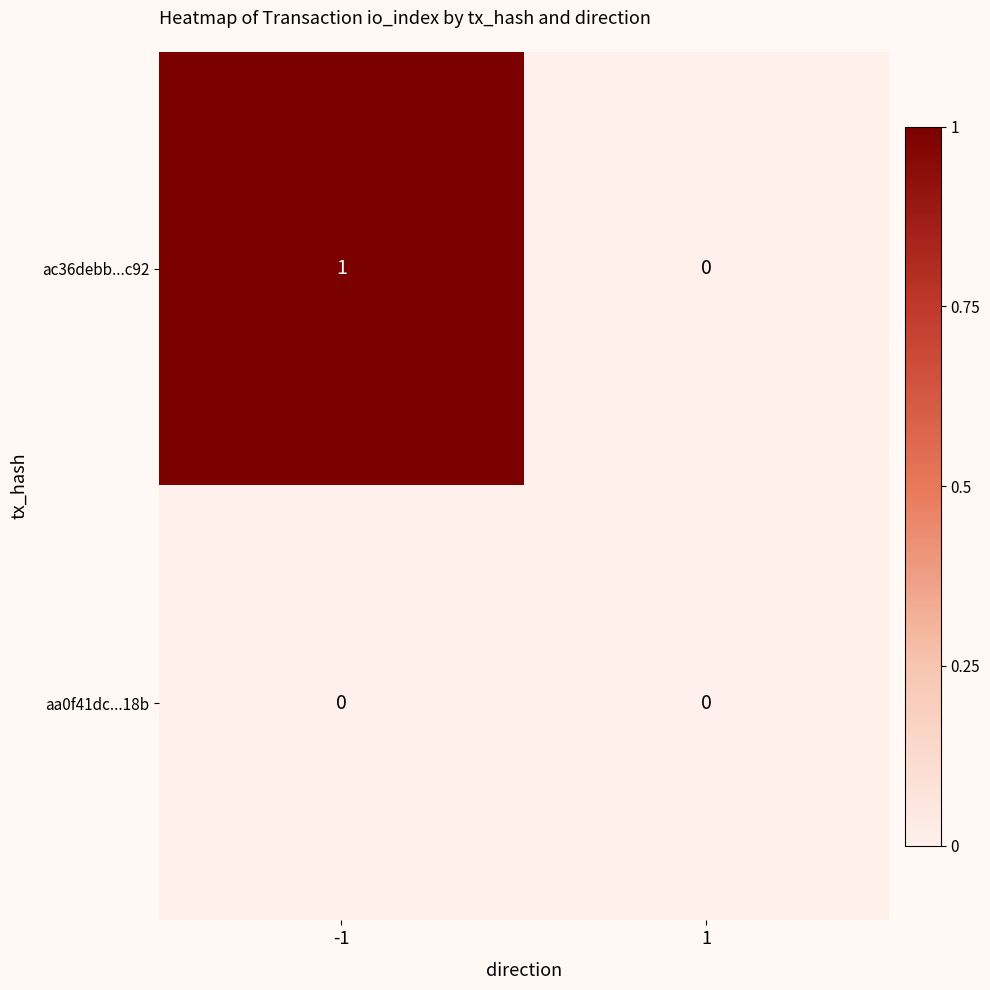

At which category does the chart reach its peak across all series?

-1